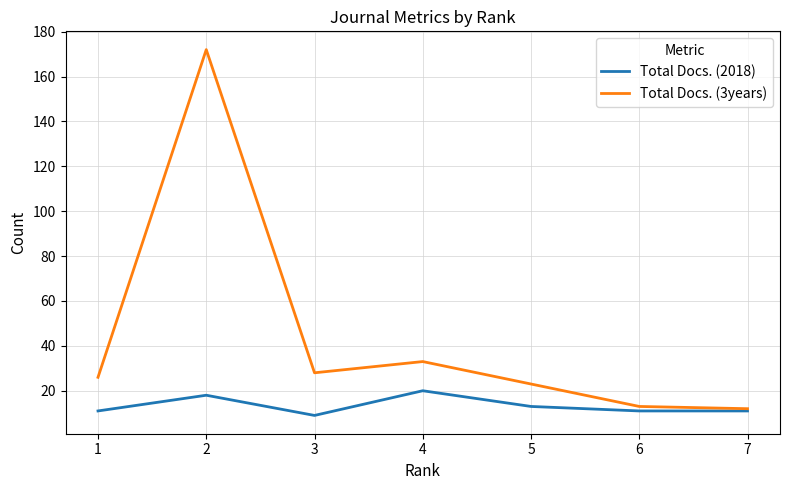

Which series has the largest range (max minus min)?

Total Docs. (3years)